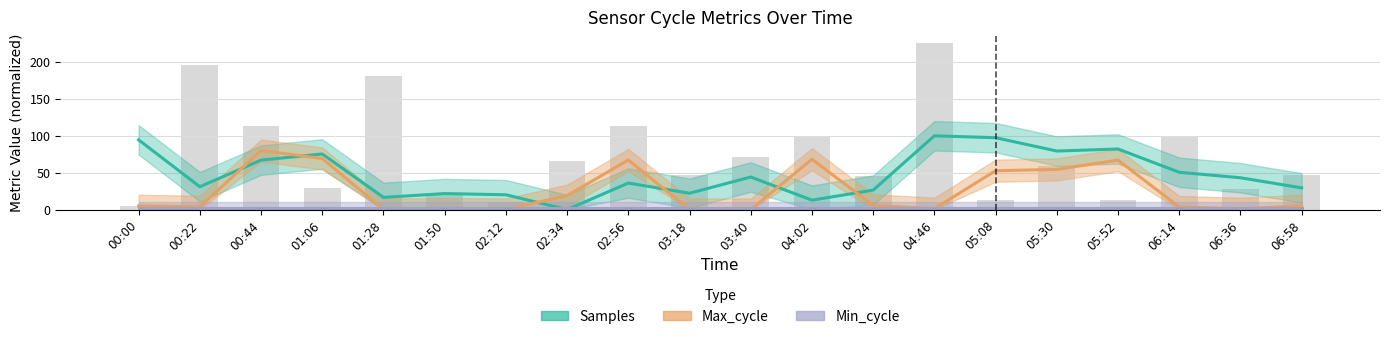

Reading left to right, extract all data points from this chart.

Samples: 94.5	31.0	67.1	75.3	16.5	21.7	20.1	0.0	36.0	22.1	44.2	12.7	26.4	100.0	97.4	79.4	82.1	50.6	43.1	29.4
Max_cycle: 5.0	3.7	80.0	69.2	0.0	0.6	0.1	18.8	67.2	0.0	0.0	68.2	5.6	1.1	52.7	54.4	67.1	3.4	1.0	5.2
Min_cycle: 2.0	2.0	2.0	2.0	2.0	2.0	2.0	2.0	2.0	2.0	2.0	2.0	2.0	2.0	2.0	2.0	2.0	2.0	2.0	2.0